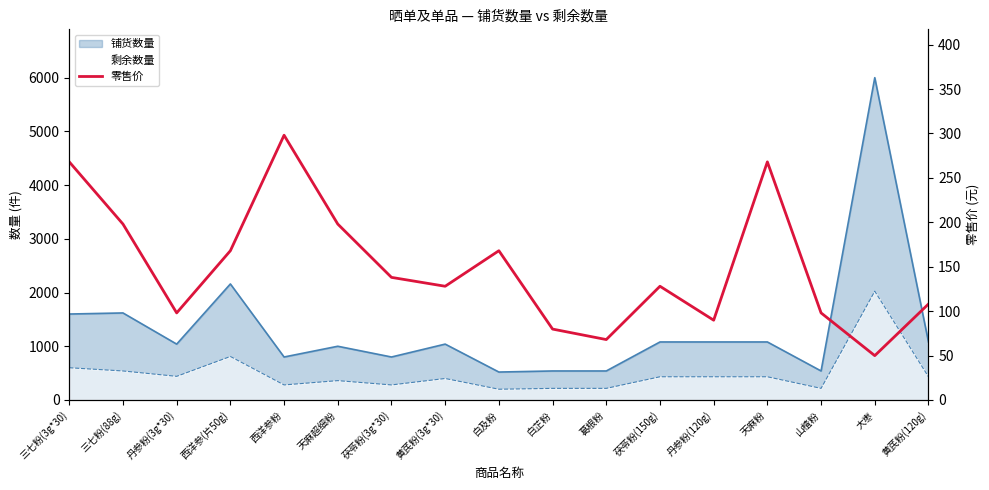

Rank the categories by value from highest to lowest.

西洋参粉, 三七粉(3g*30), 天麻粉, 三七粉(88g), 天麻超细粉, 西洋参(片50g), 白及粉, 茯苓粉(3g*30), 黄芪粉(3g*30), 茯苓粉(150g), 黄芪粉(120g), 丹参粉(3g*30), 山楂粉, 丹参粉(120g), 白芷粉, 葛根粉, 大枣